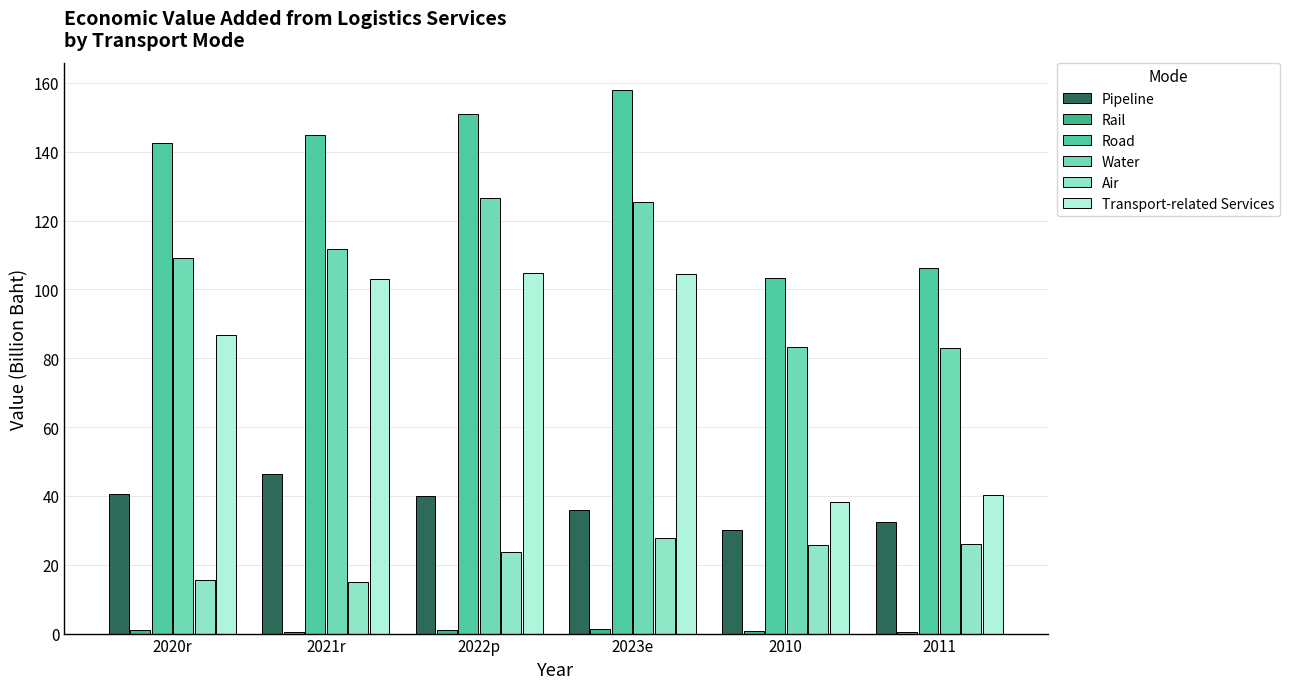

Are the bars horizontal?

No